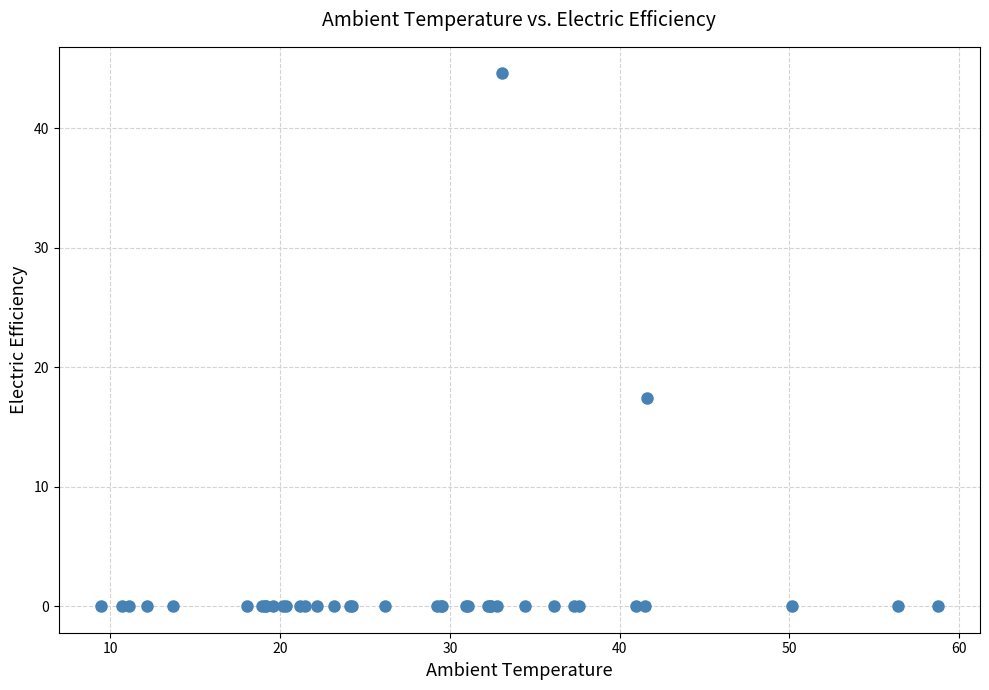

What Y value in the scatter plot is closest to 22?

17.4